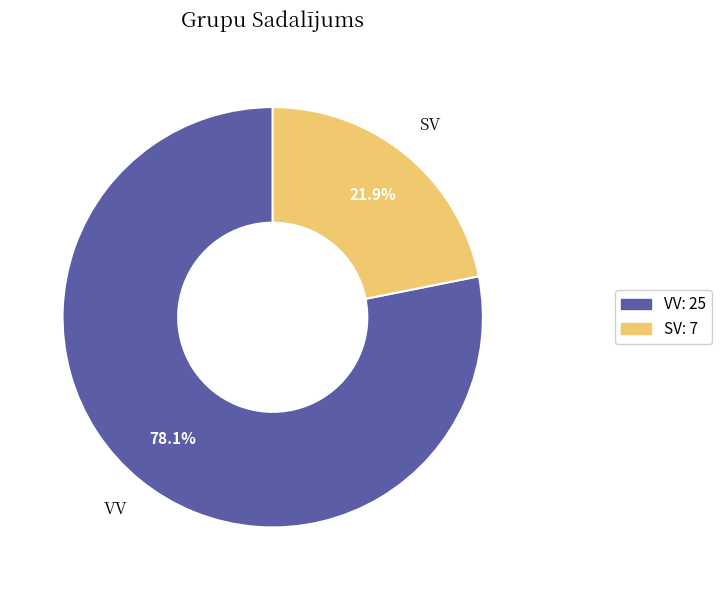

Approximately how many times larger is the value at VV compared to SV?

3.6